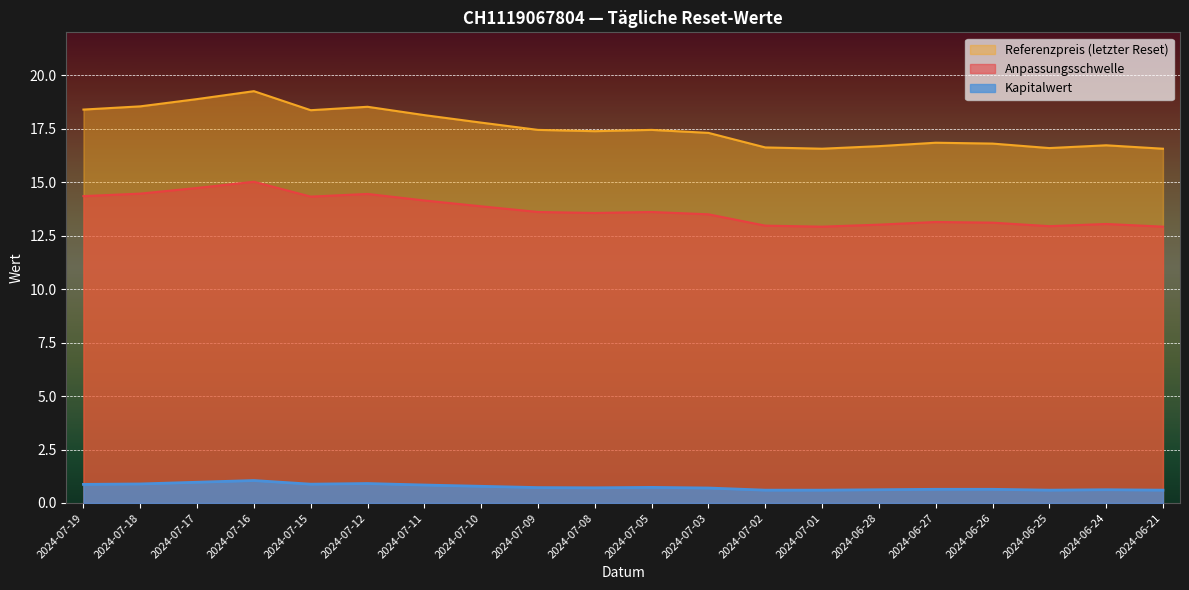

At how many categories does at least one series exceed 1?

20